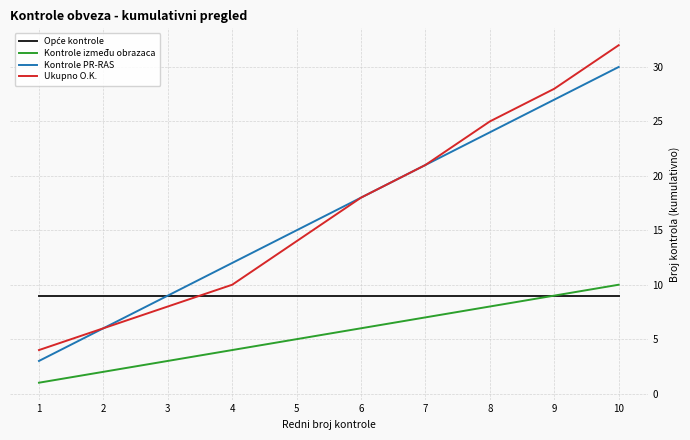

True or false: Kontrole PR-RAS and Kontrole između obrazaca cross at least once.

False